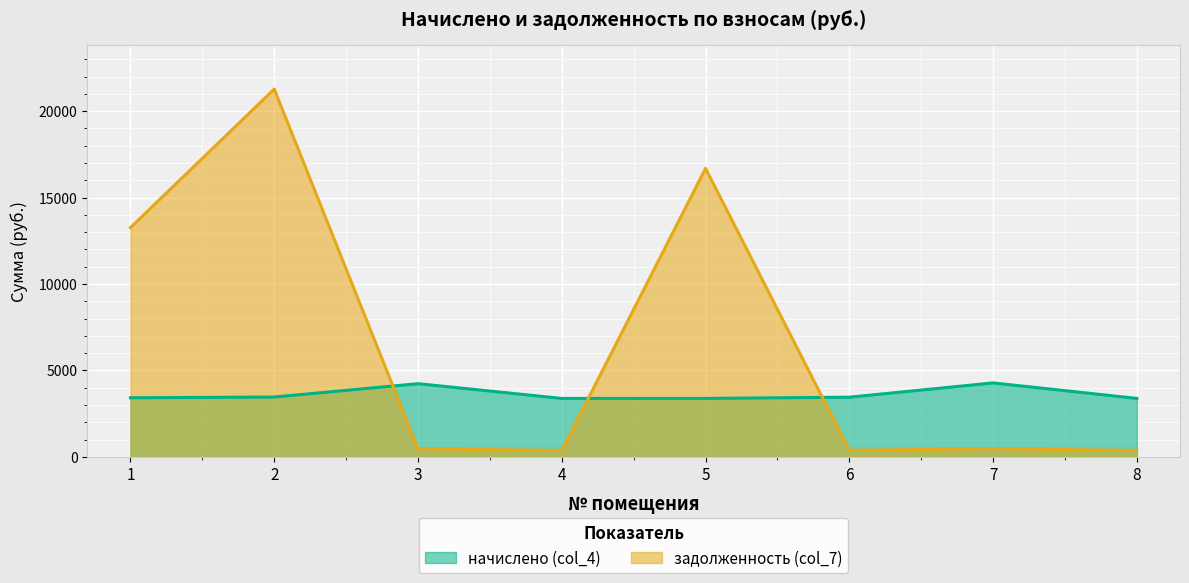

What is the minimum value shown in the chart?

376.1